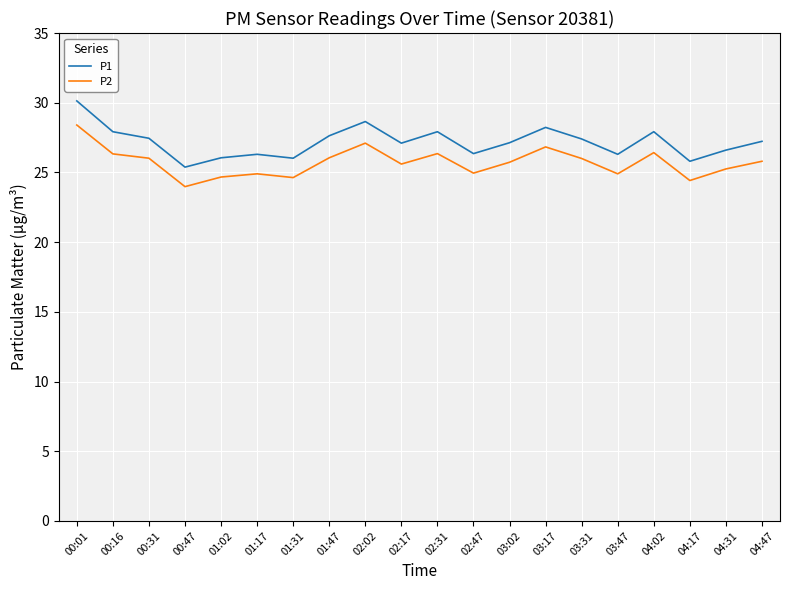

What position from the right is 00:01?

20